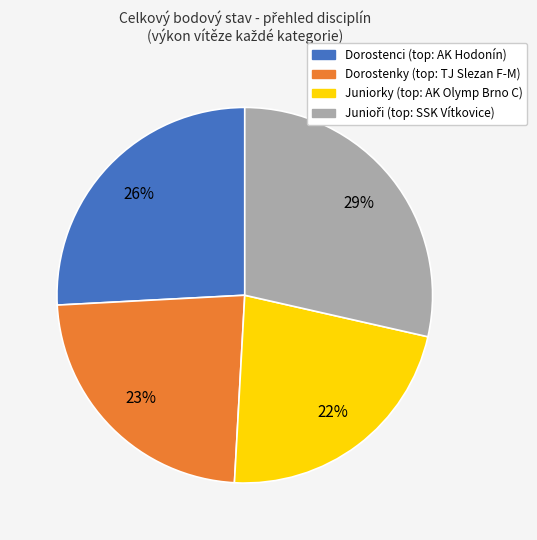

To the nearest percent, what is the average slice percentage?

25%